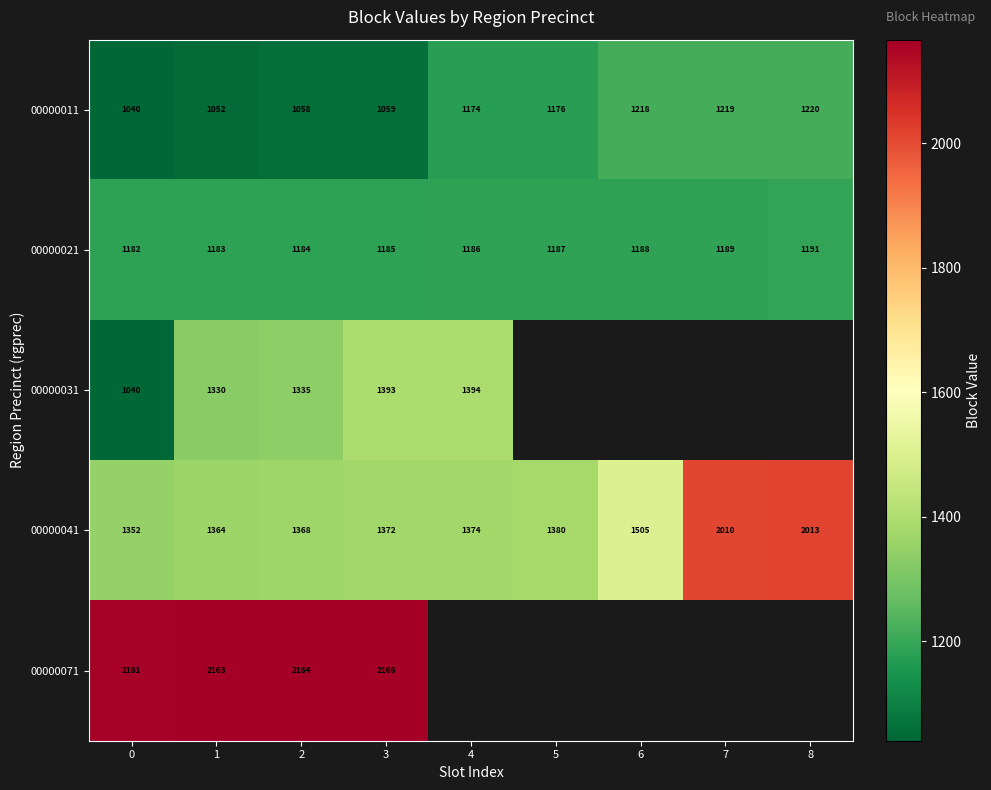

Rank the categories by 00000011 value from highest to lowest.

8, 7, 6, 5, 4, 3, 2, 1, 0